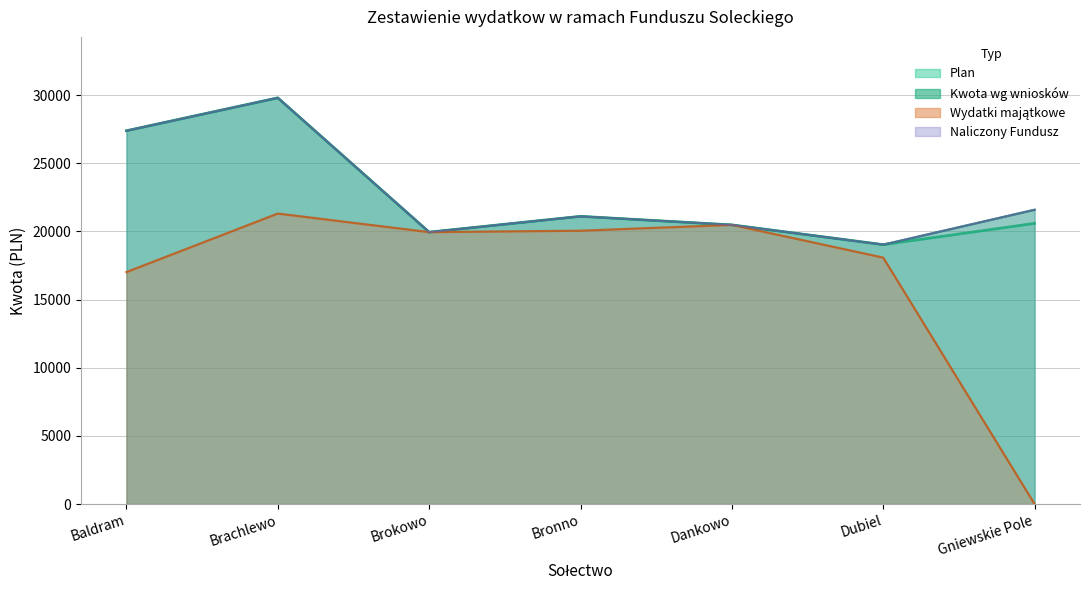

Is it true that naliczony_fundusz equals 21103.3 at Bronno?

True